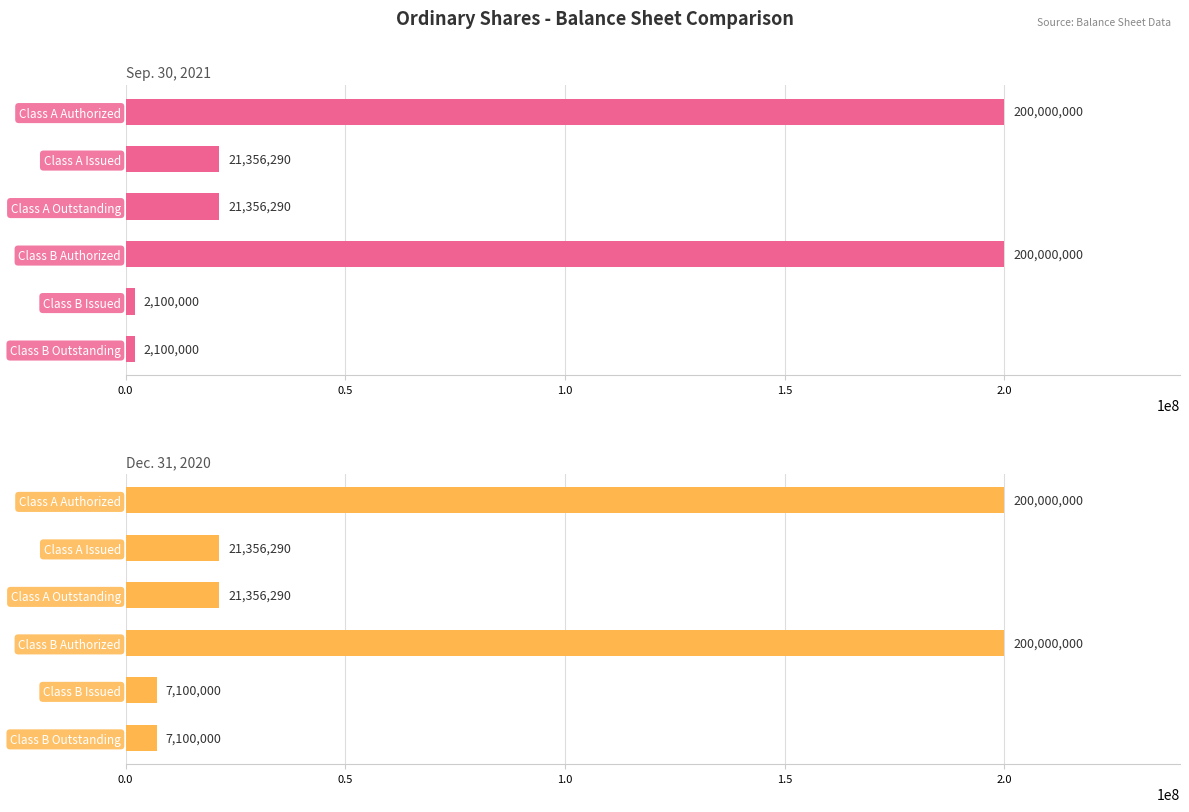

Reading left to right, what are all the values shown in this chart?

Sep. 30, 2021: 200000000	21356290	21356290	200000000	2100000	2100000
Dec. 31, 2020: 200000000	21356290	21356290	200000000	7100000	7100000